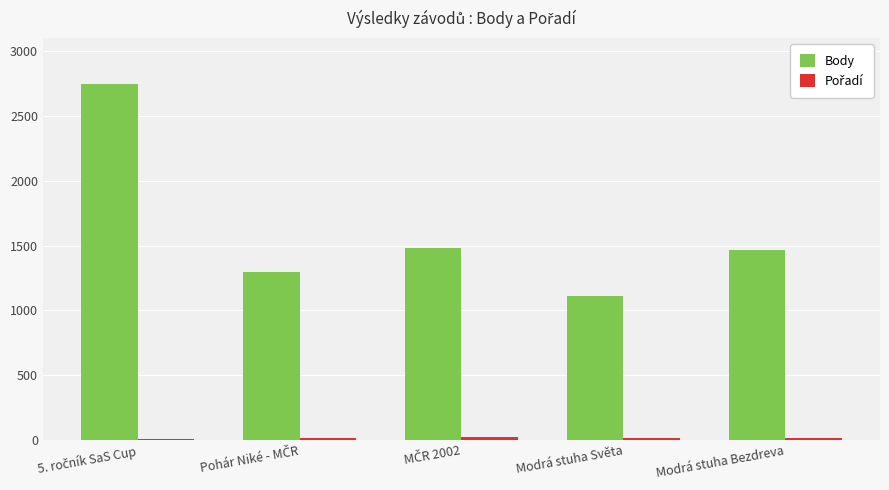

How many series are shown in this chart?

2